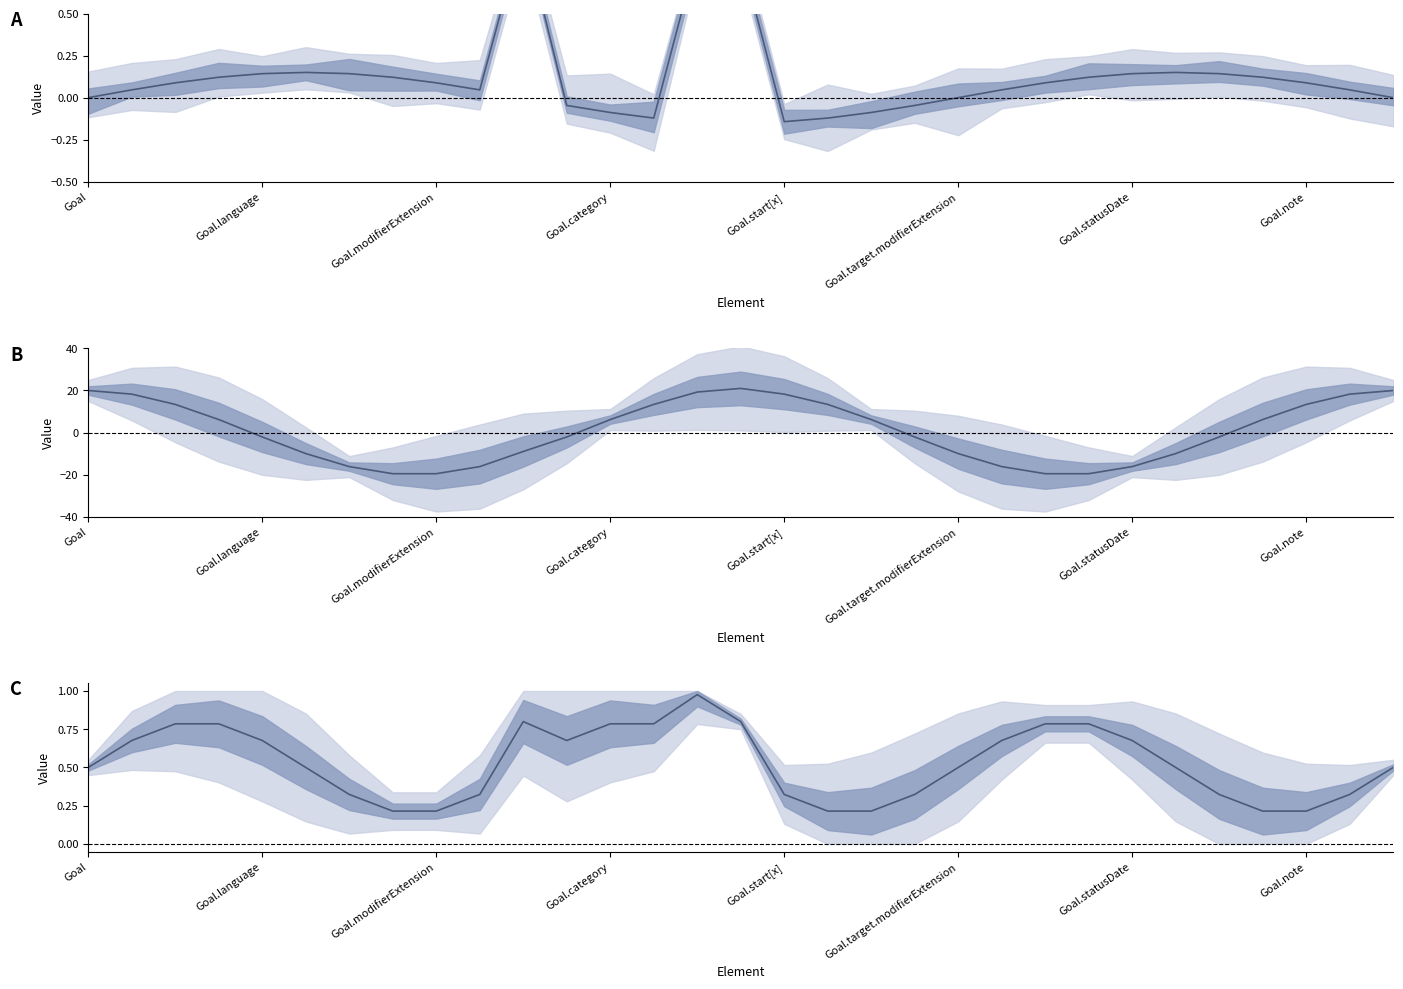

Reading left to right, extract all data points from this chart.

Min: 0.0	0.0	0.1	0.1	0.1	0.1	0.1	0.1	0.1	0.0	1.0	-0.0	-0.1	-0.1	0.9	0.8	-0.1	-0.1	-0.1	-0.0	-0.0	0.0	0.1	0.1	0.1	0.1	0.1	0.1	0.1	0.0	0.0
Base Min: 20.0	18.3	13.4	6.2	-2.1	-10.0	-16.2	-19.6	-19.6	-16.2	-9.0	-2.1	6.2	13.4	19.3	21.0	18.3	13.4	6.2	-2.1	-10.0	-16.2	-19.6	-19.6	-16.2	-10.0	-2.1	6.2	13.4	18.3	20.0
Combined: 0.5	0.7	0.8	0.8	0.7	0.5	0.3	0.2	0.2	0.3	0.8	0.7	0.8	0.8	1.0	0.8	0.3	0.2	0.2	0.3	0.5	0.7	0.8	0.8	0.7	0.5	0.3	0.2	0.2	0.3	0.5